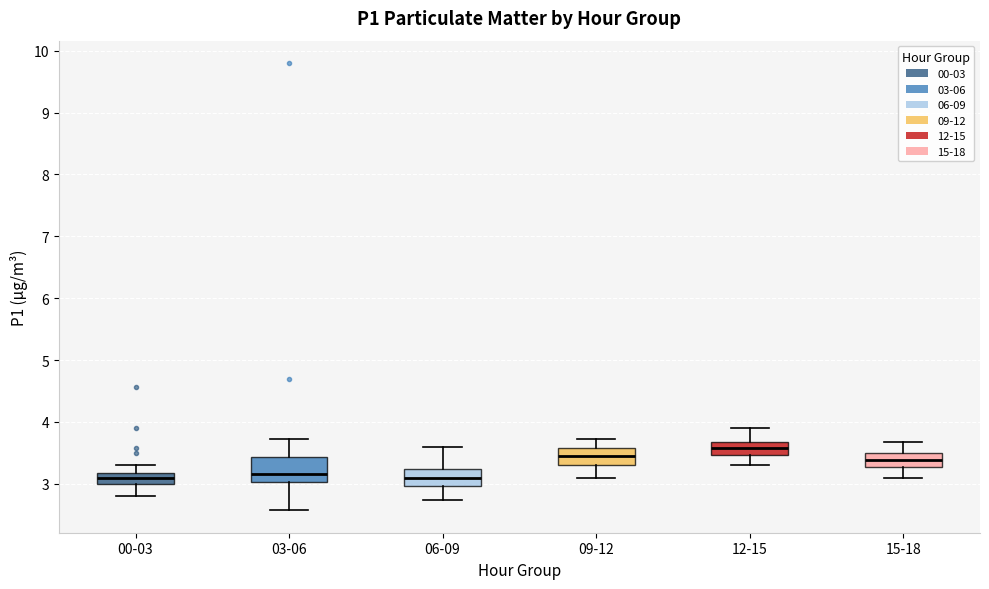

Reading left to right, read every box against the y-axis: the position of its median line, the range the box covers, and the ends of its whiskers. The values are not printed on the chart, so give them approximately, as read against the axis.

00-03: median 3.1, box 3.0 to 3.2, whiskers 2.8 to 3.3
03-06: median 3.2, box 3.0 to 3.4, whiskers 2.6 to 3.7
06-09: median 3.1, box 3.0 to 3.2, whiskers 2.7 to 3.6
09-12: median 3.5, box 3.3 to 3.6, whiskers 3.1 to 3.7
12-15: median 3.6, box 3.5 to 3.7, whiskers 3.3 to 3.9
15-18: median 3.4, box 3.3 to 3.5, whiskers 3.1 to 3.7